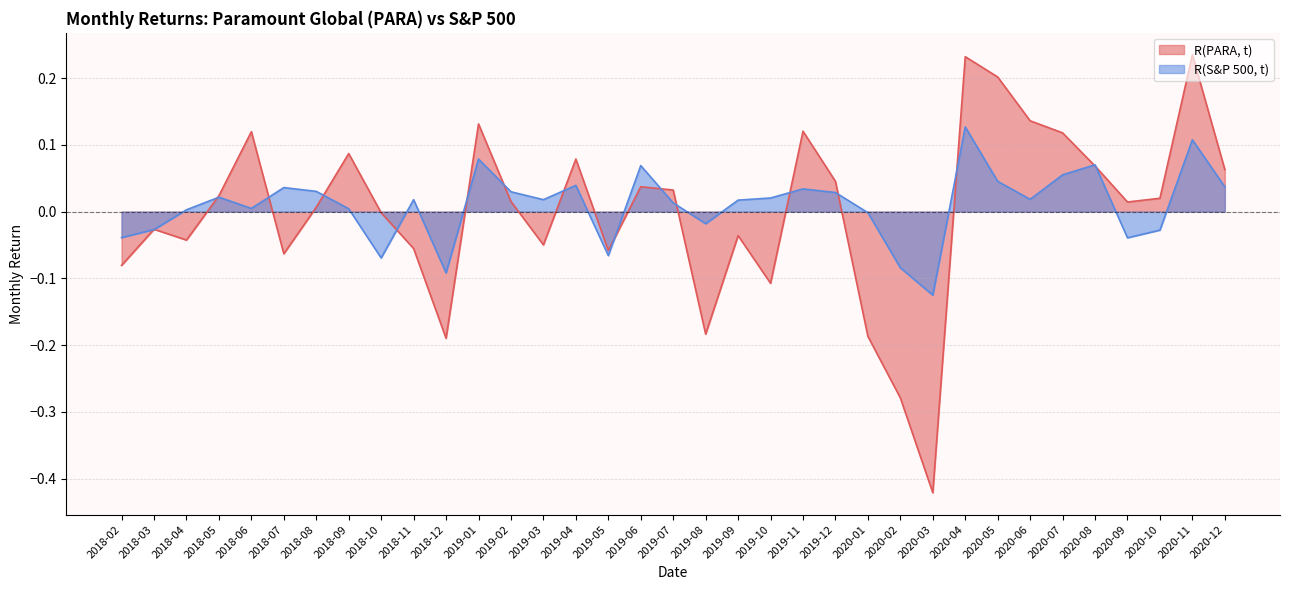

How many times do R(S&P 500, t) and R(PARA, t) cross each other?

17